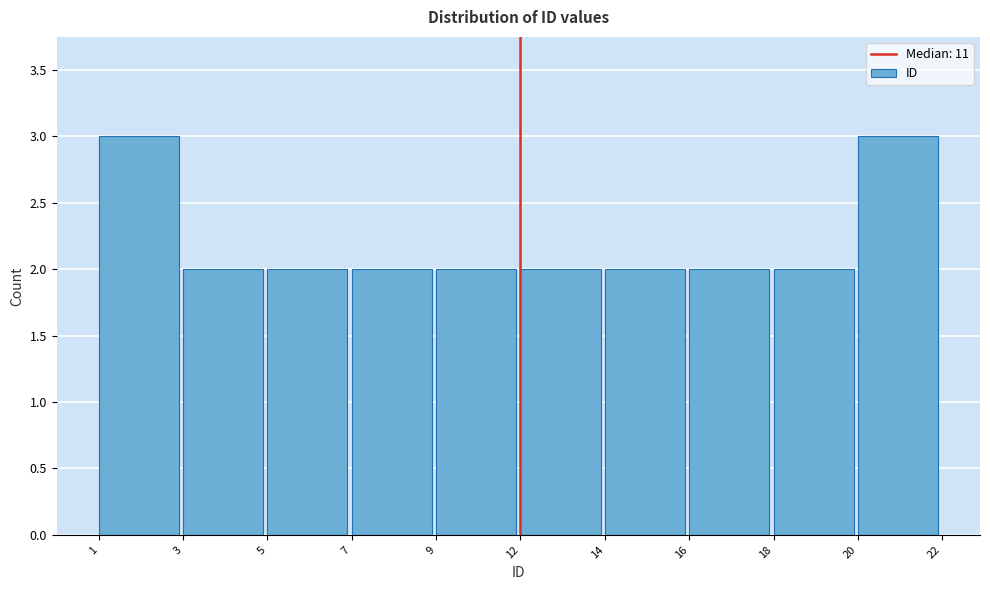

Reading right to left, what are all the values shown in this chart?

20=3	18=2	16=2	14=2	12=2	9=2	7=2	5=2	3=2	1=3